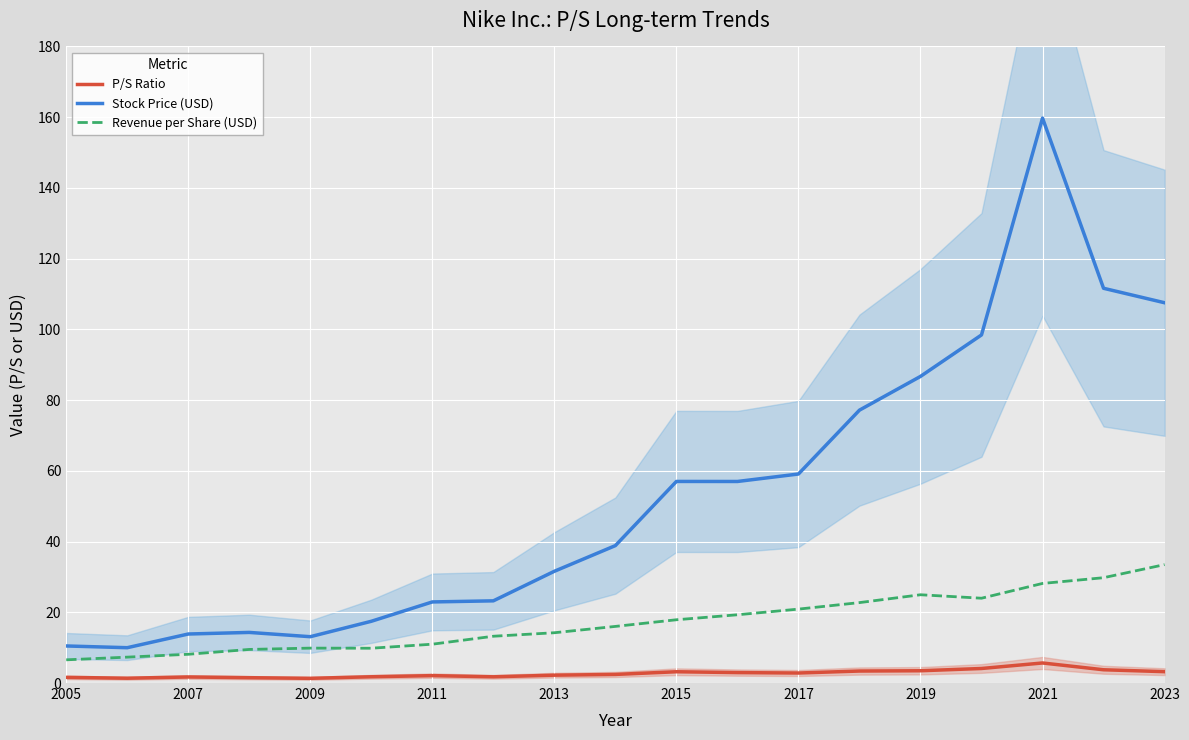

The P/S Ratio series shows 1.6 at 2005. True or false?

True